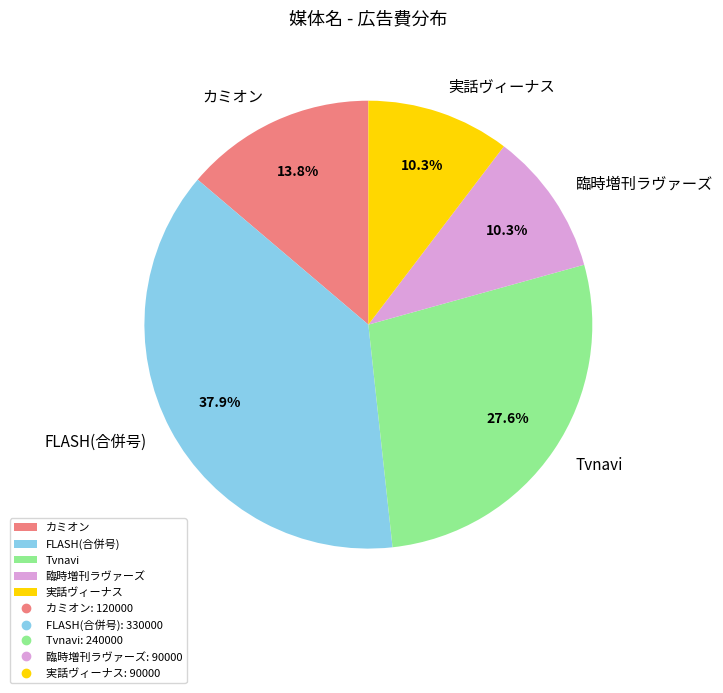

How many segments does this pie chart have?

5